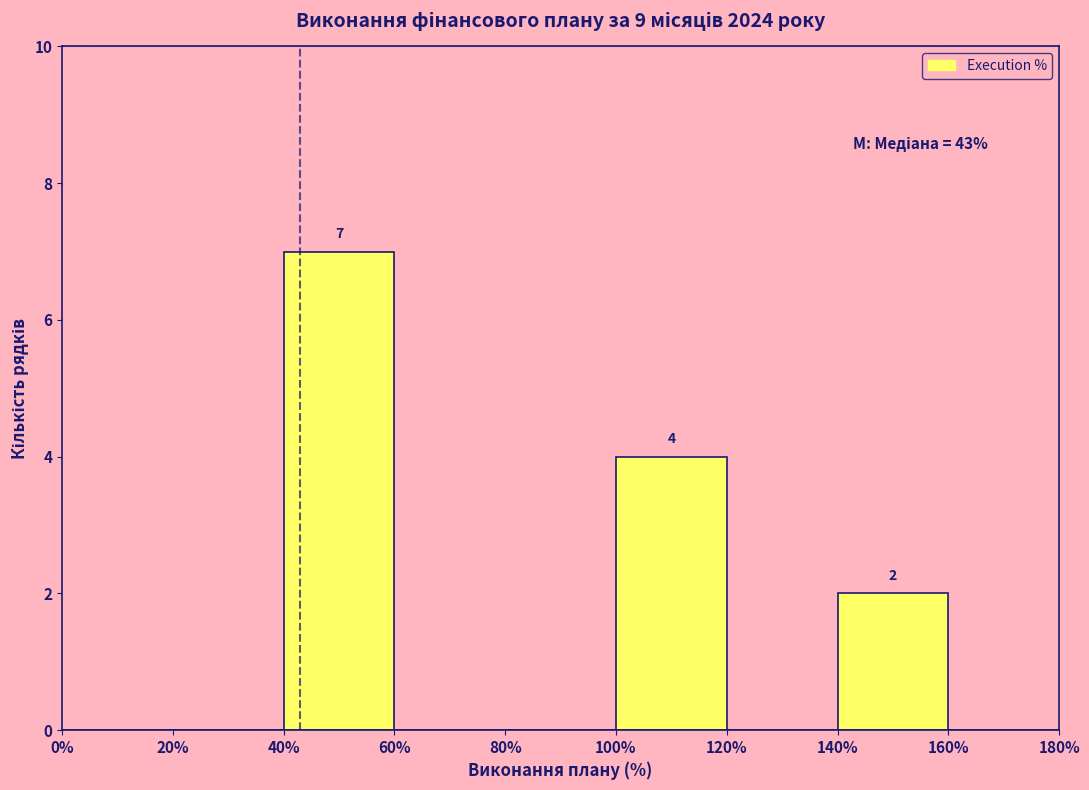

Which range on the x-axis has the tallest bar?

40% to 60%